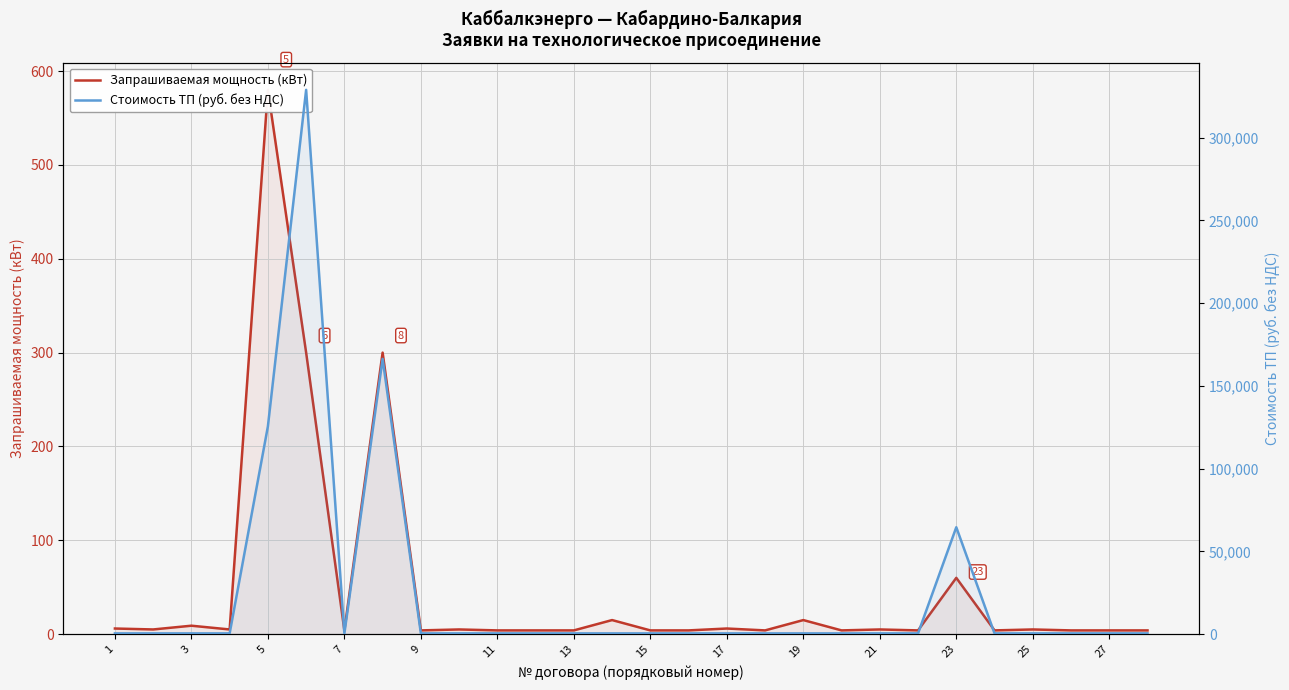

Which series has the largest range (max minus min)?

Стоимость ТП (руб. без НДС)